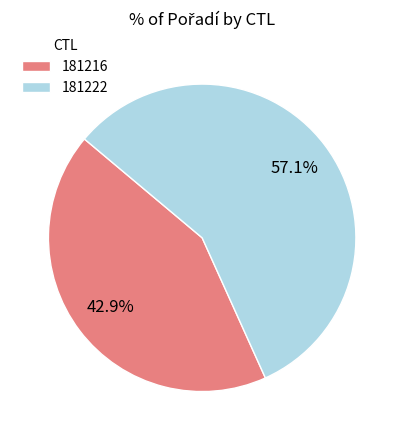

Rank the categories by value from lowest to highest.

181216, 181222